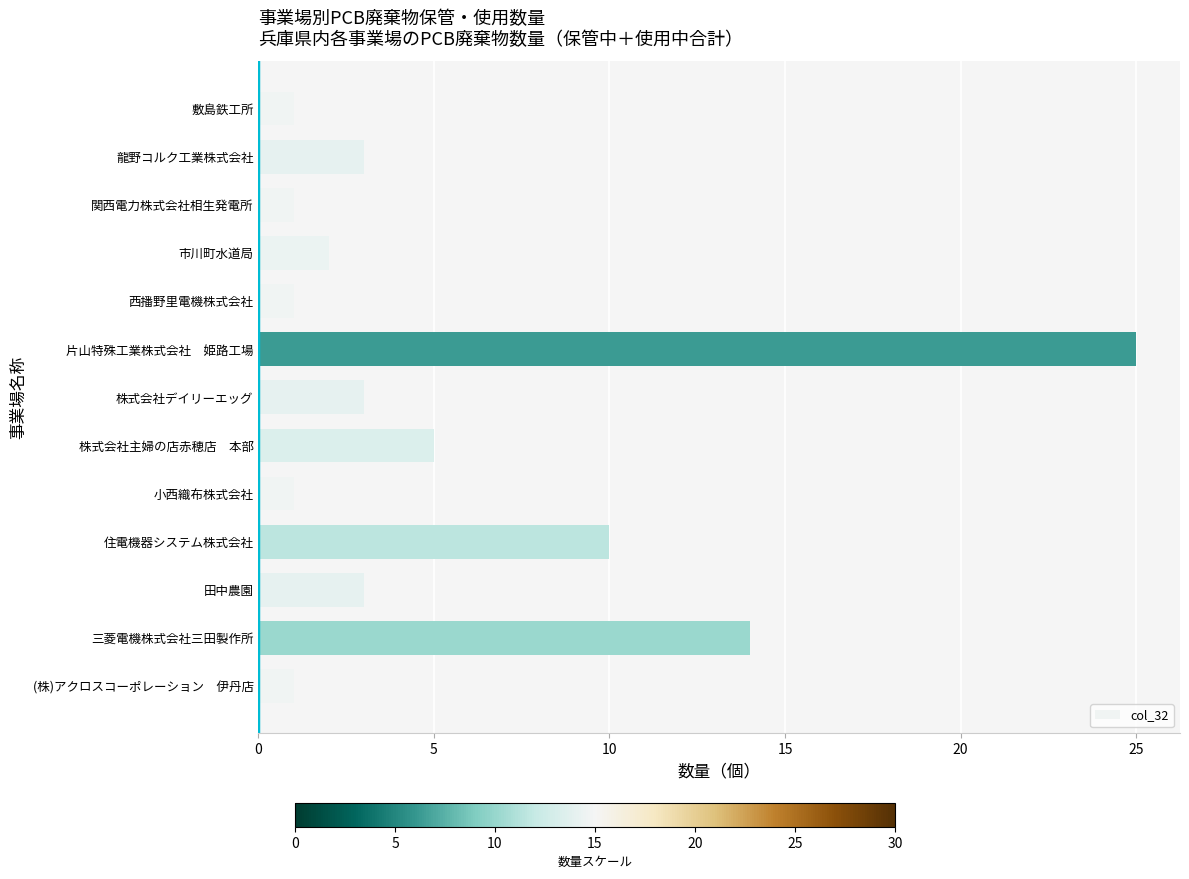

Is it true that the value at 関西電力株式会社相生発電所 is 1?

True